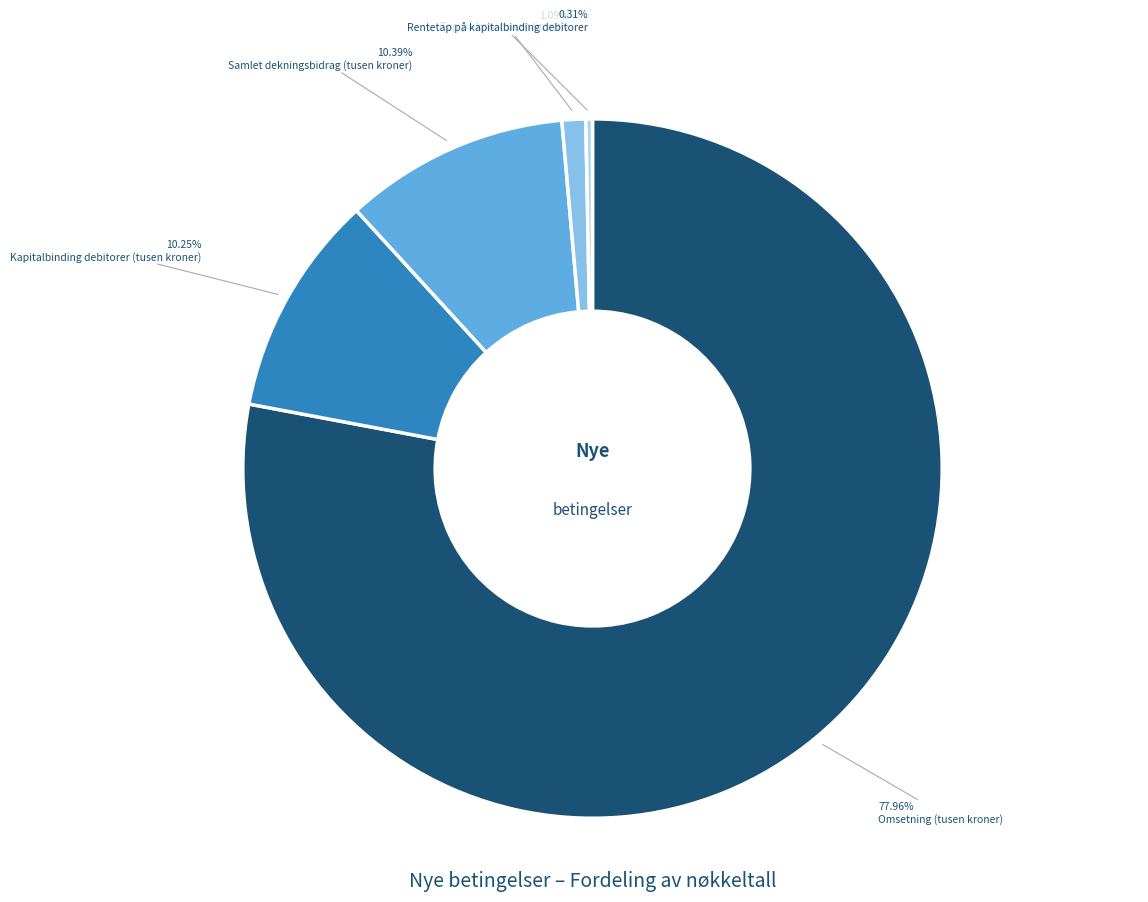

To the nearest percent, what is the difference between the largest and smallest slice percentages?

78%